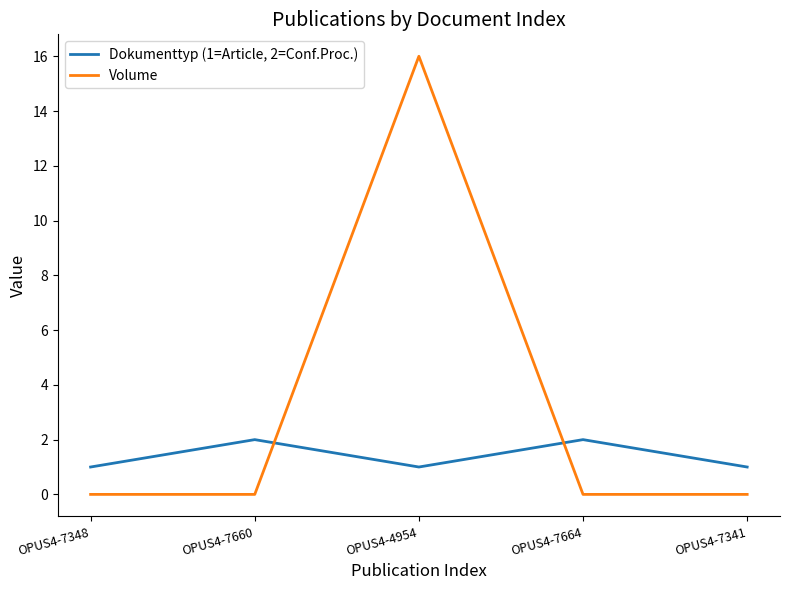

Is this an area chart (filled region under the line)?

No